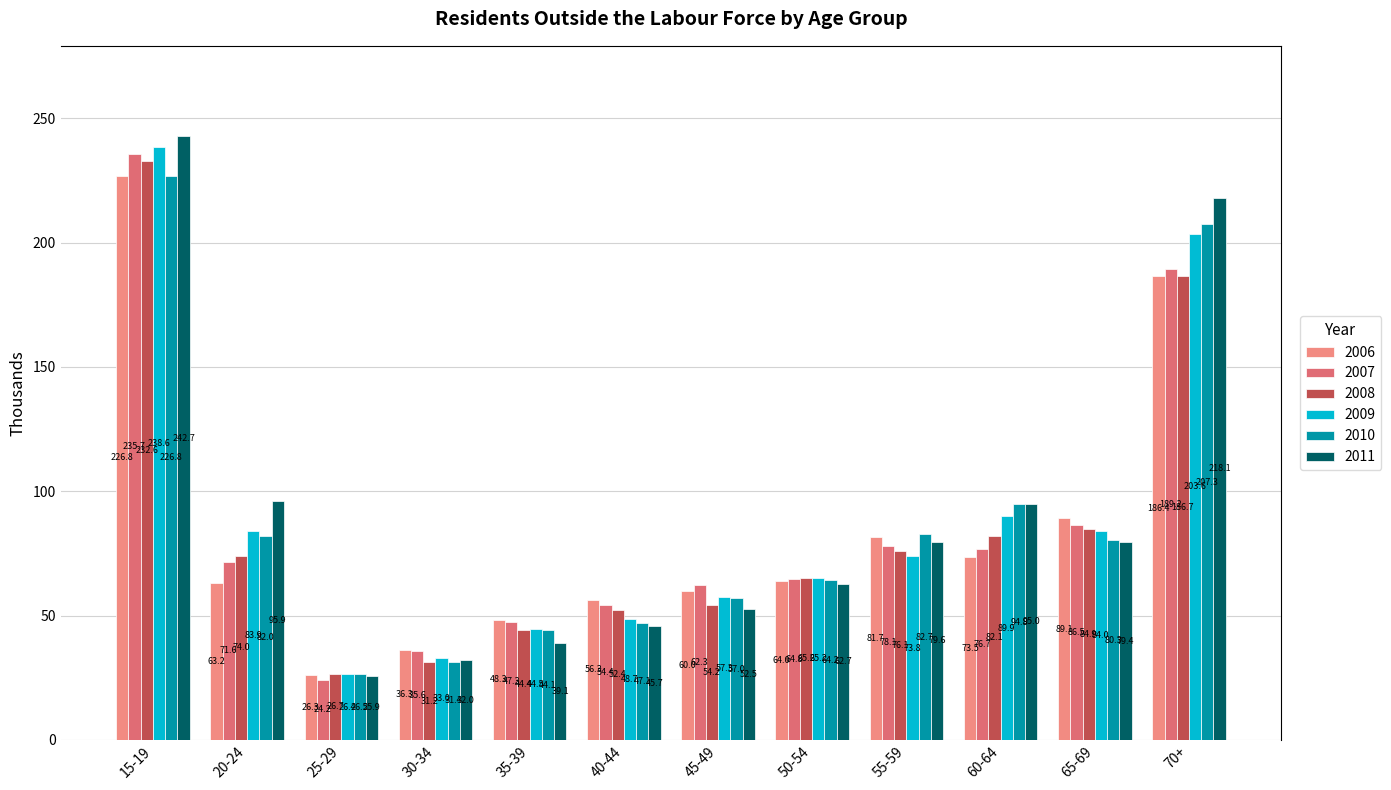

Where is 2006 nearest to the value 126?

65-69